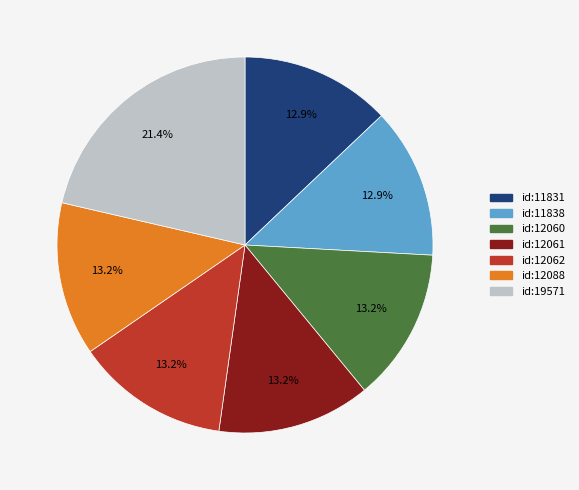

To the nearest percent, what is the difference between the largest and smallest slice percentages?

8%